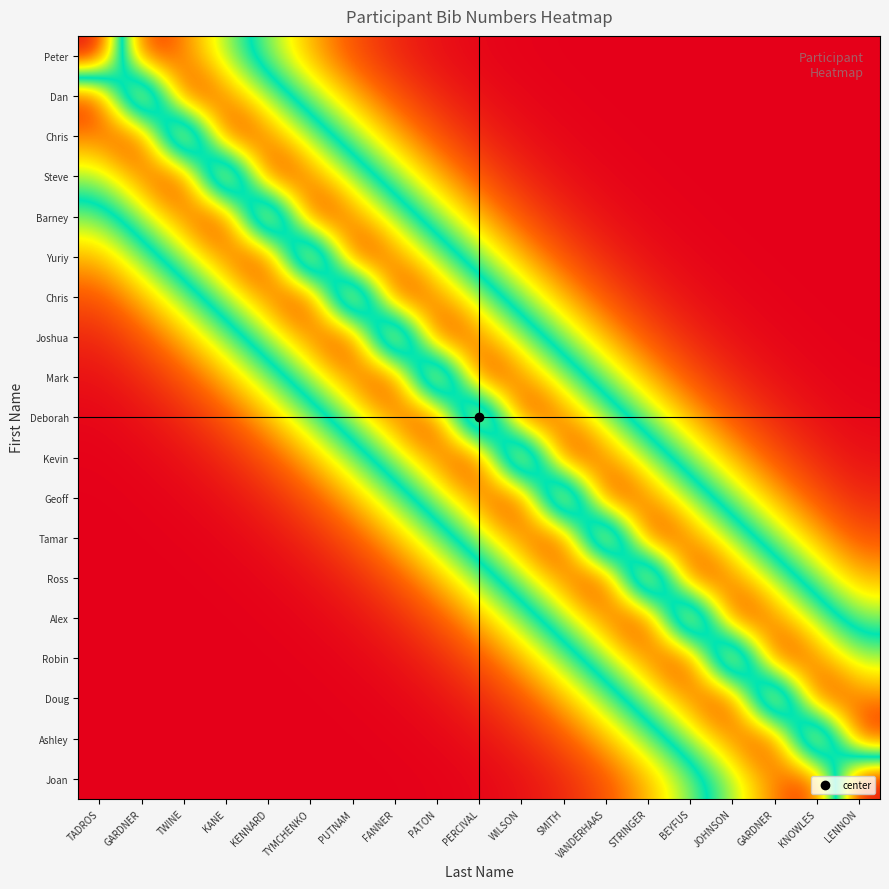

How many distinct data groups are displayed?

19